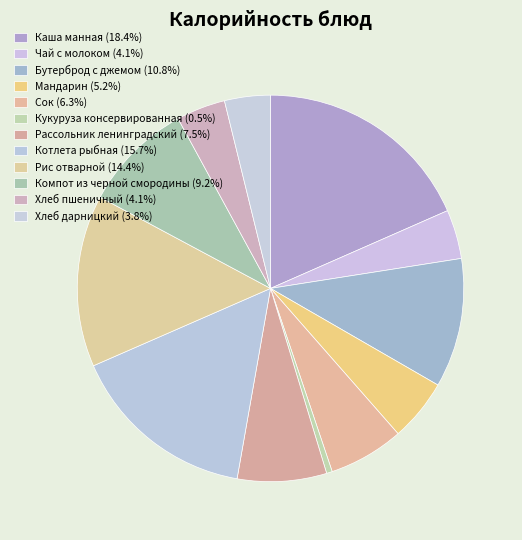

Which slice is the smallest?

Кукуруза консервированная